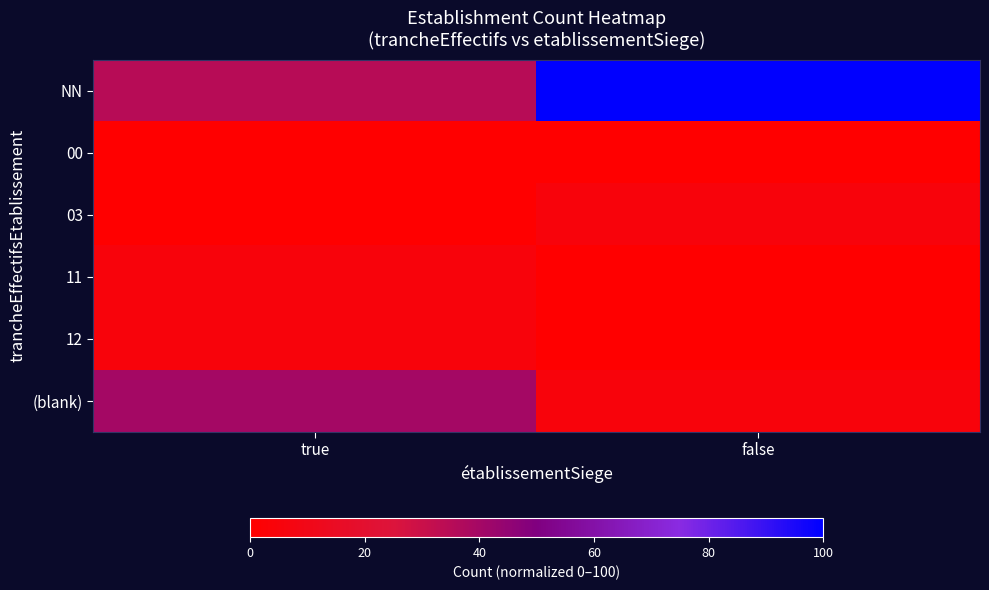

Reading left to right, transcribe all the data shown in this chart.

NN: true=35	false=100
00: true=0	false=0
03: true=0	false=5
11: true=5	false=0
12: true=5	false=0
(blank): true=40	false=5